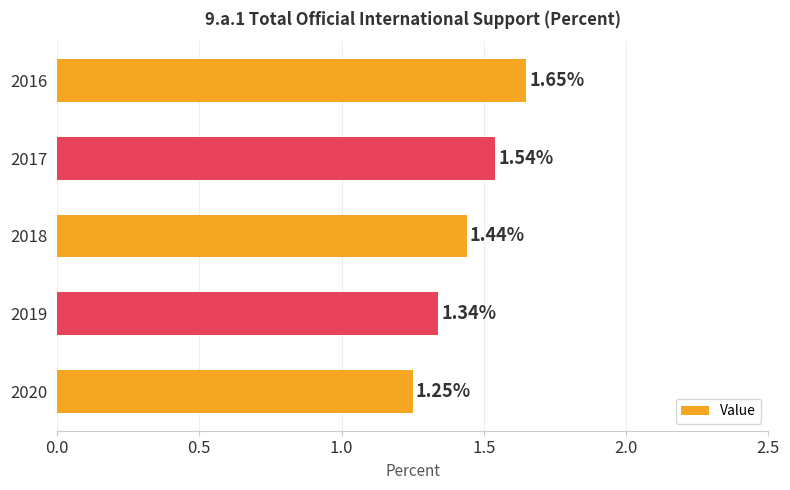

Rank the categories by value from highest to lowest.

2016, 2017, 2018, 2019, 2020